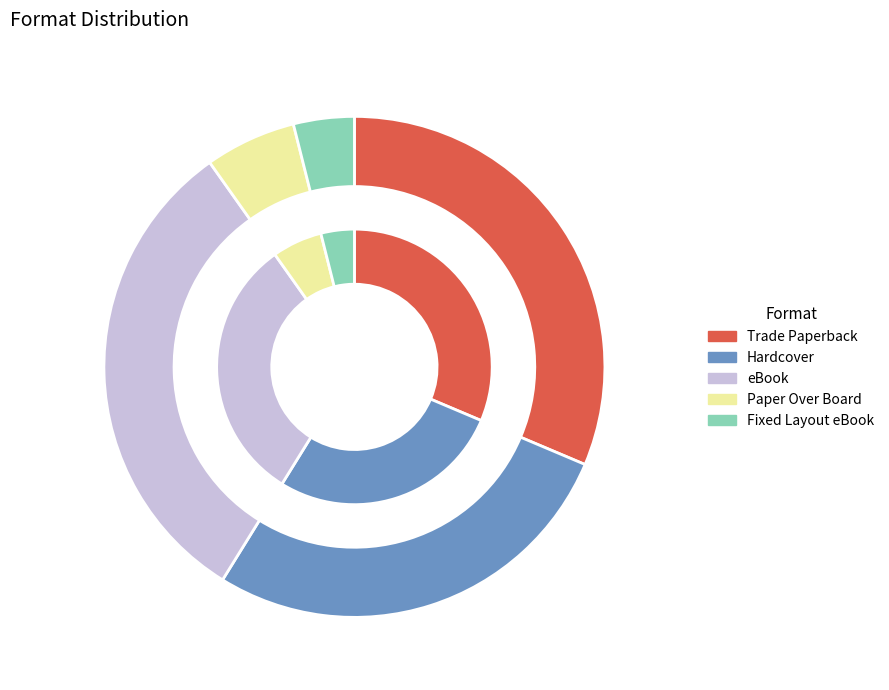

Which slice is the largest?

Trade Paperback